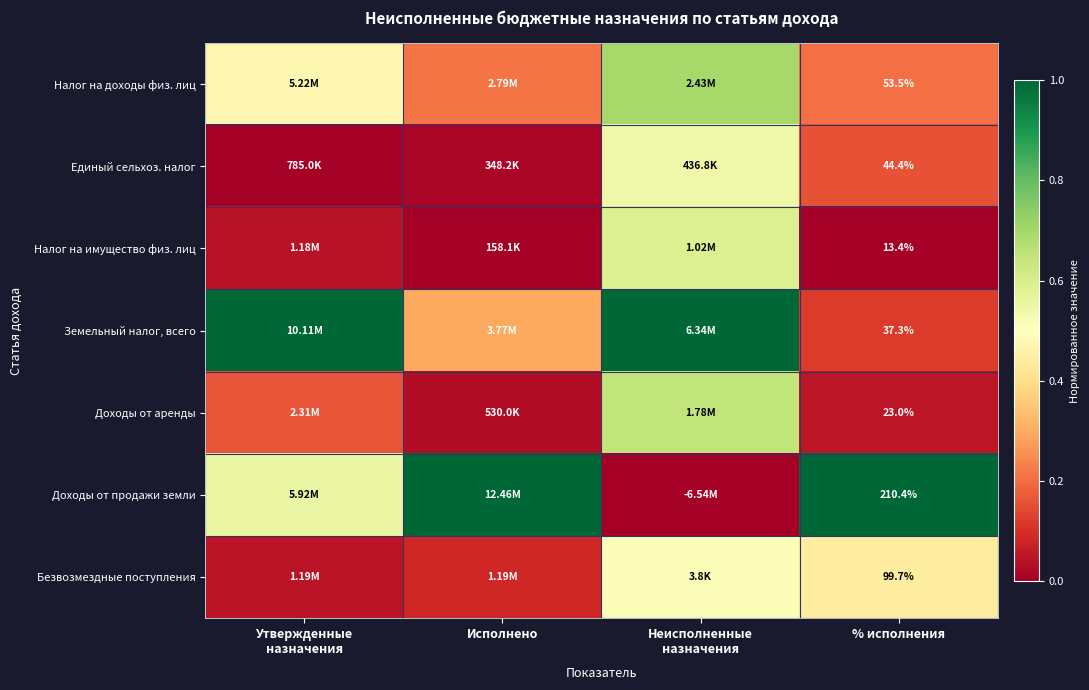

What is the difference between the maximum and minimum values in the Налог на доходы физ. лиц series?

0.5